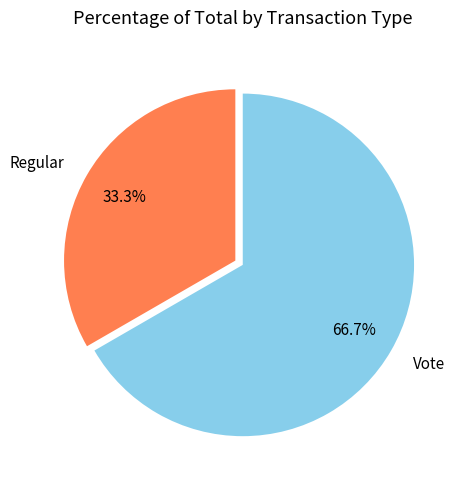

Rank the categories by value from lowest to highest.

Regular, Vote